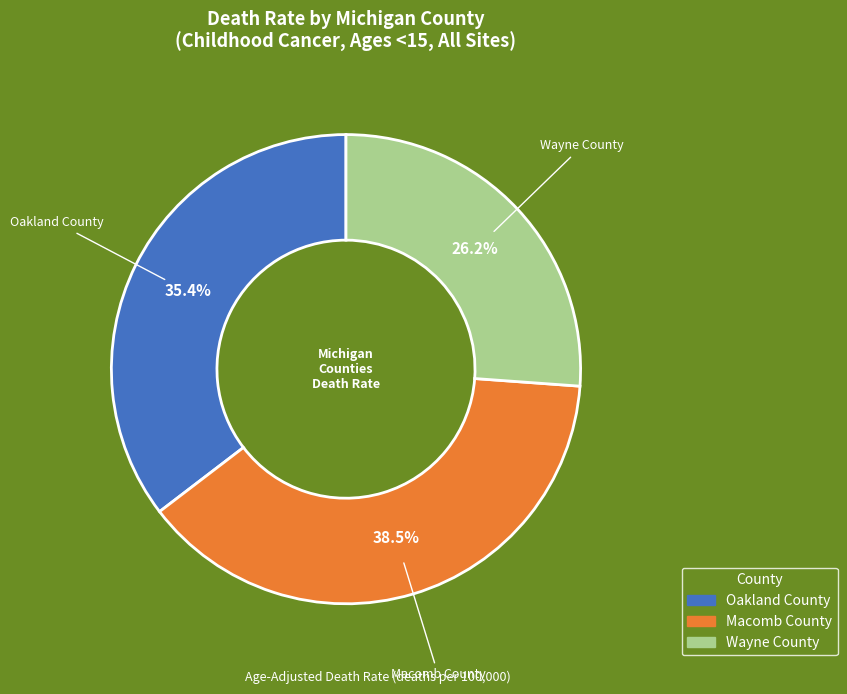

What percentage is the Wayne County slice, to the nearest percent?

26%